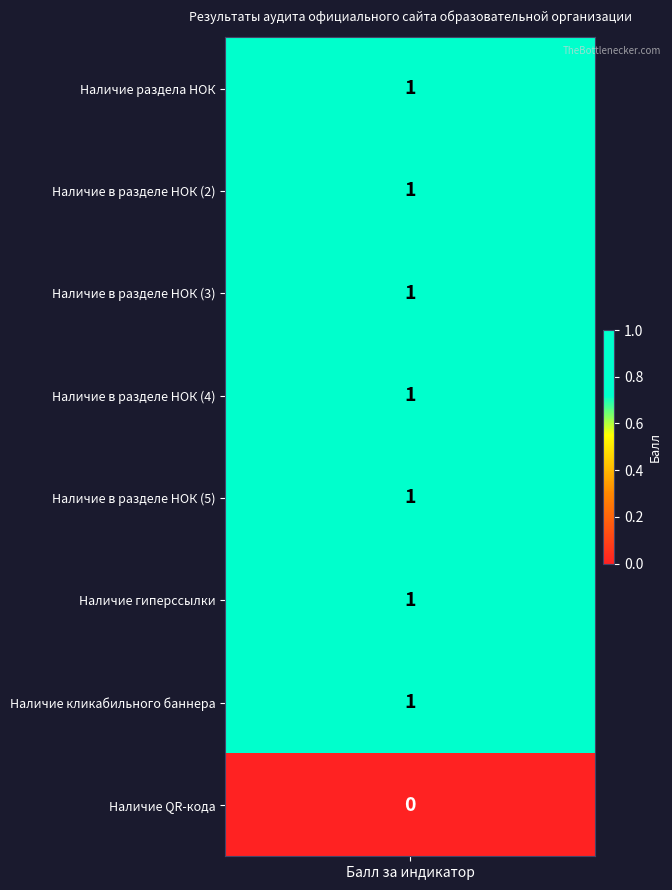

True or false: the data shows 1 at 6.

True